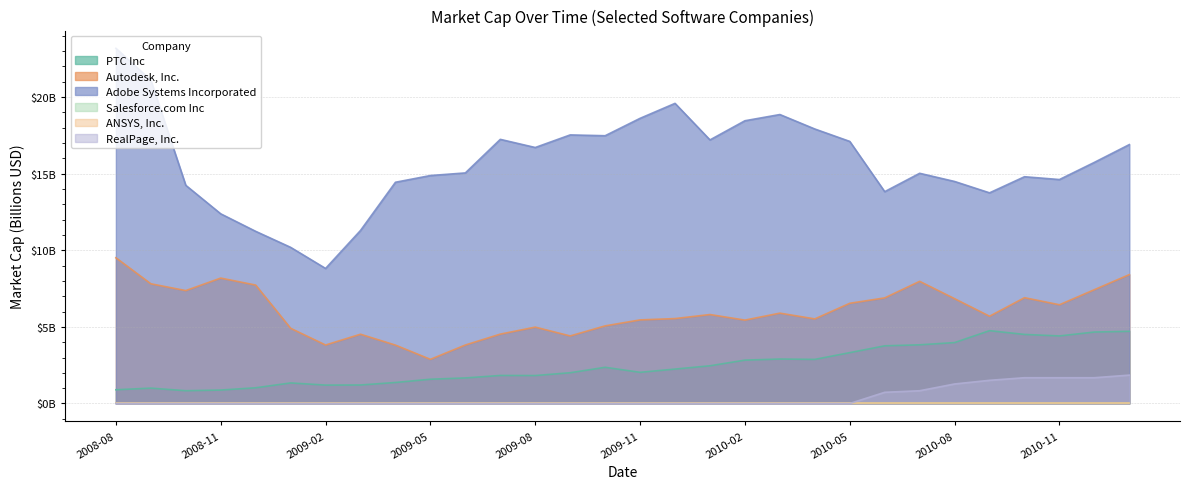

What is the value of the PTC Inc point at the 14th from the left?

2.0